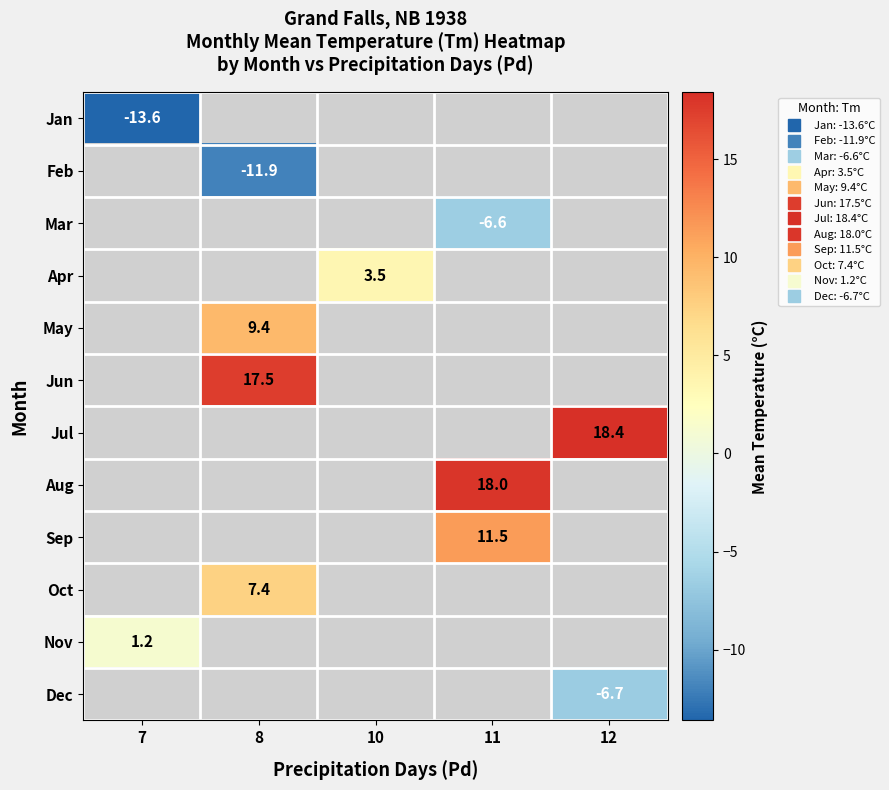

What is the minimum value for row_10?

1.2